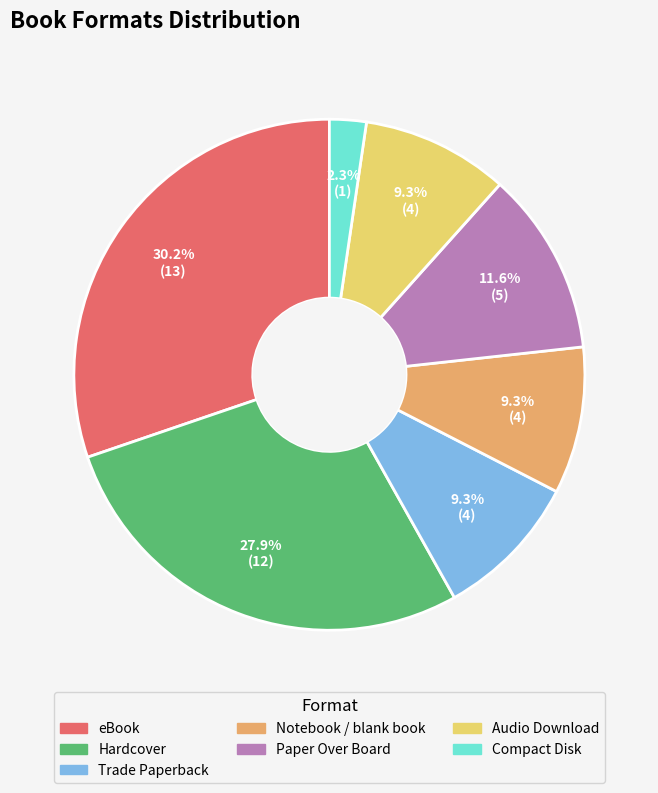

To the nearest percent, what percentage of the pie is Trade Paperback?

9%